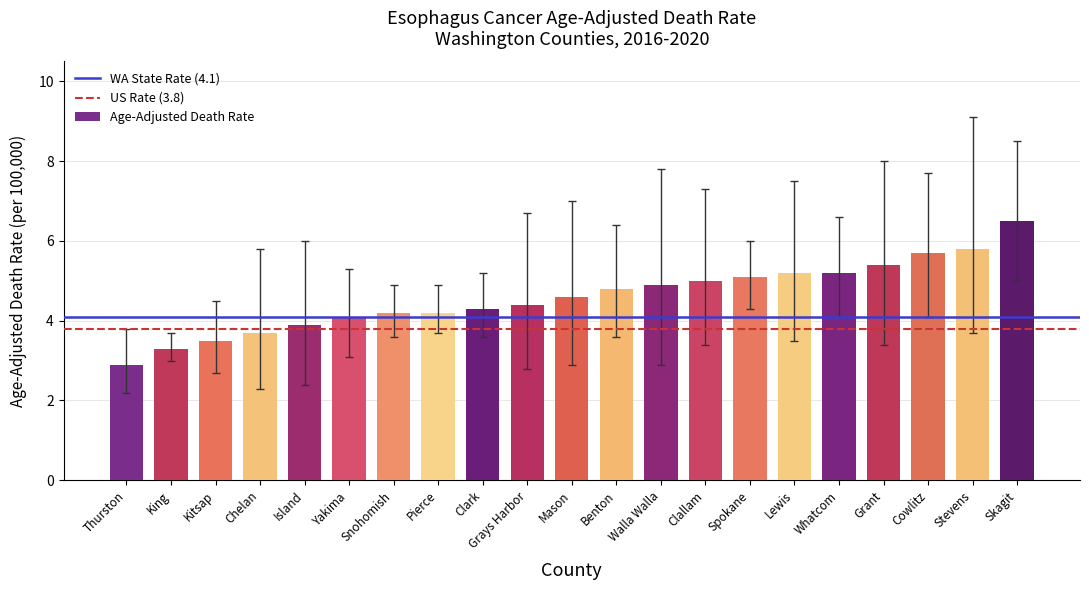

Read the value at Walla Walla.

4.9